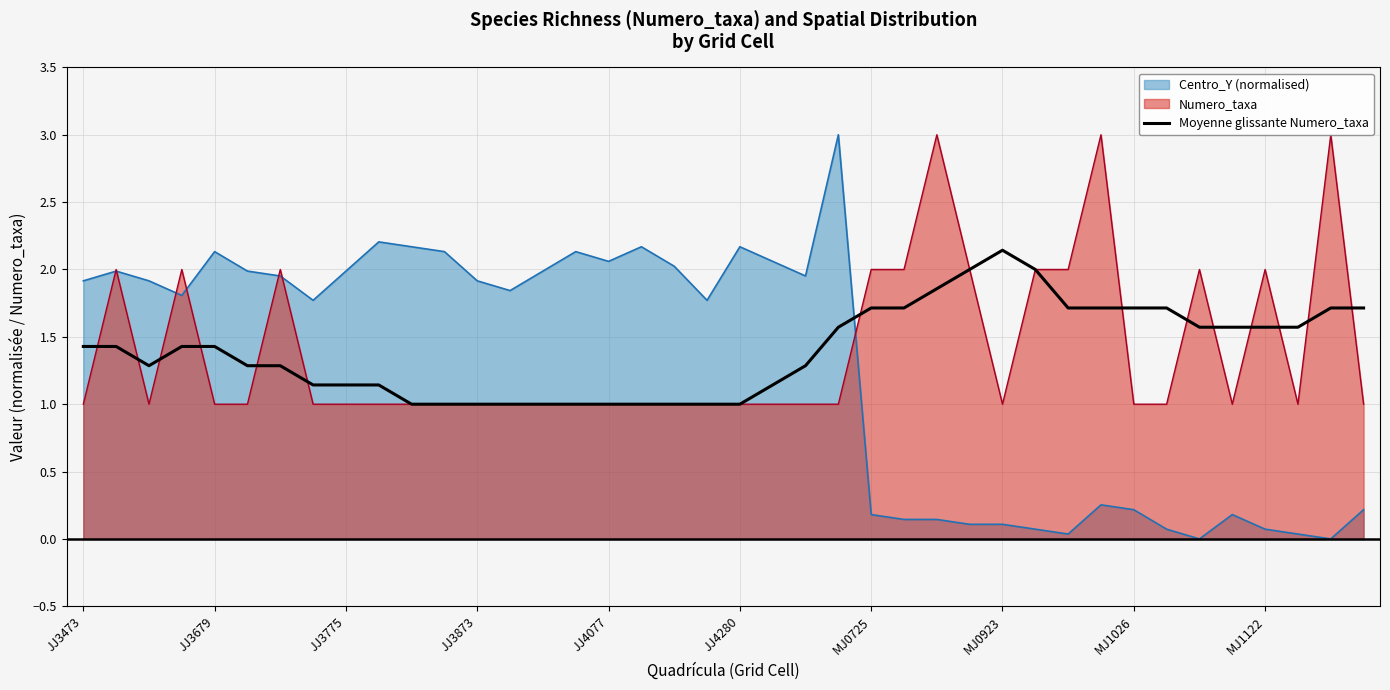

What is the minimum value for Moyenne glissante Numero_taxa?

1.0